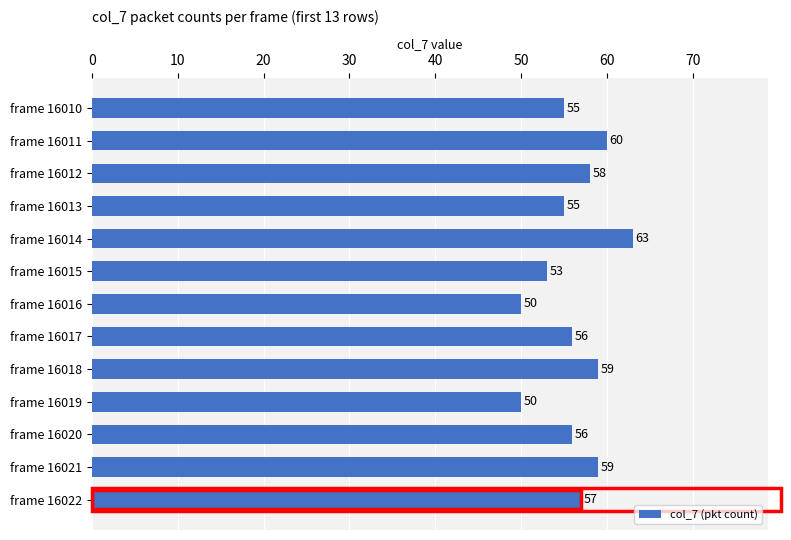

Count the number of categories in the chart.

13